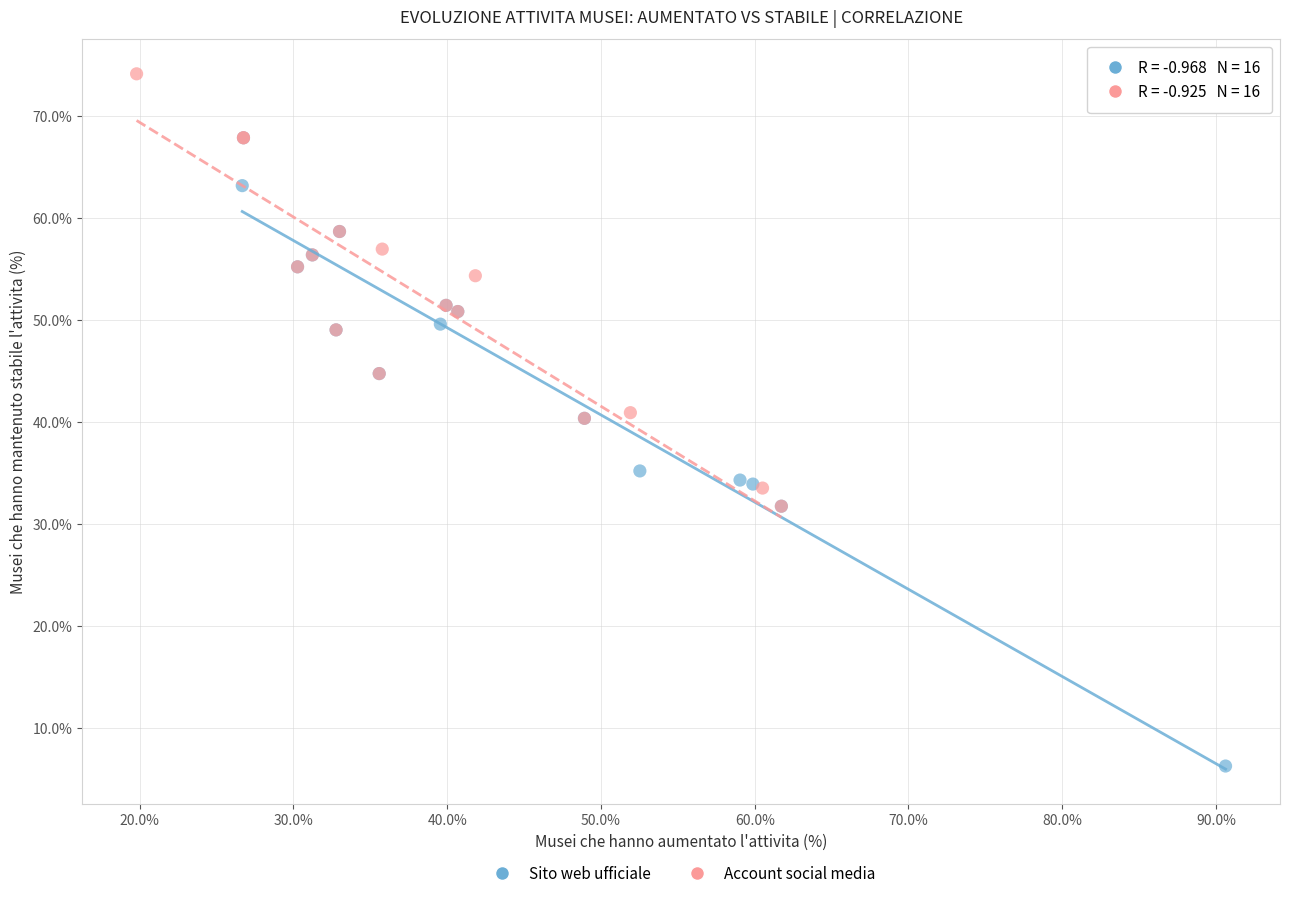

Which series has the widest spread of Y values?

Sito web ufficiale